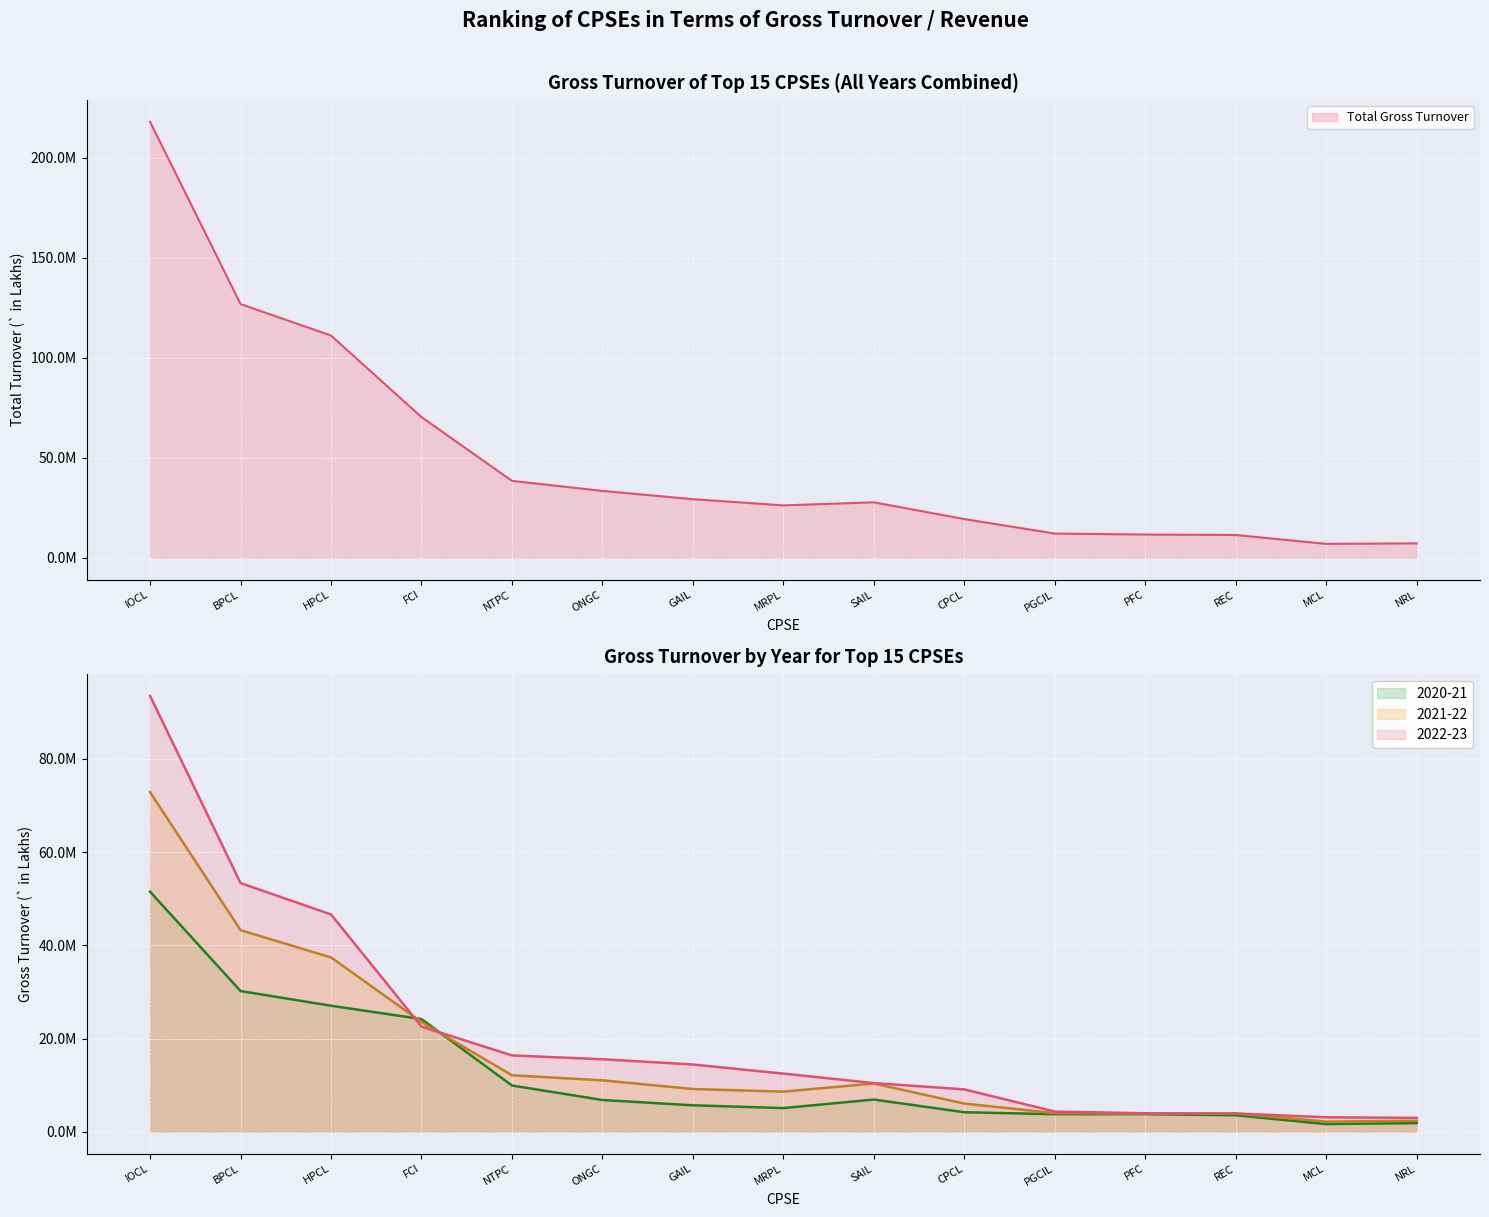

How many lines are shown in the chart?

3